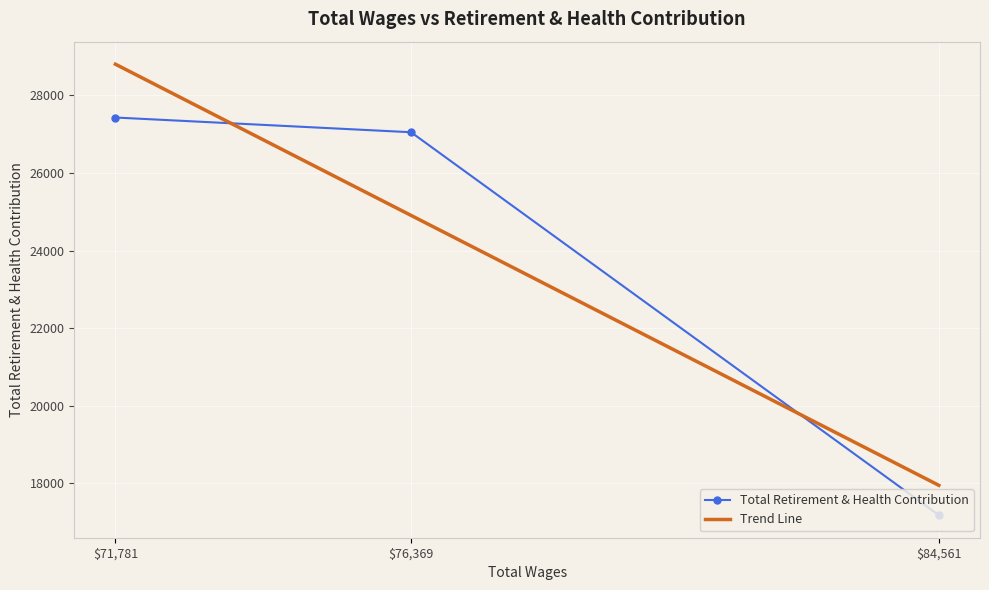

The Total Retirement & Health Contribution series shows 17183.0 at $84,561. True or false?

True